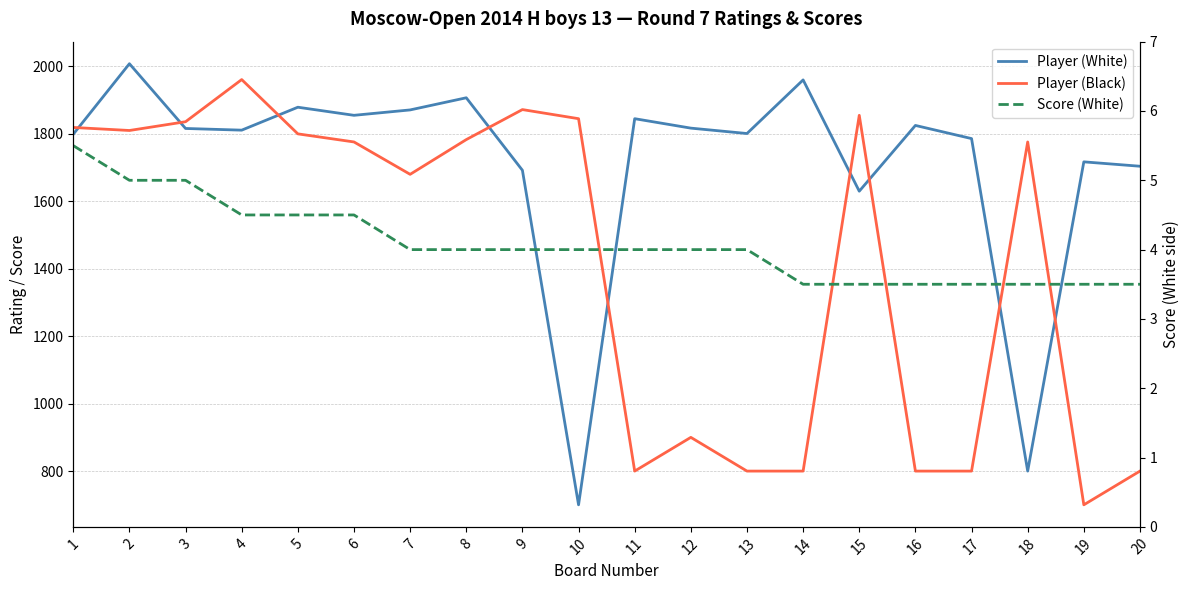

Is it true that Player (White) equals 367.3 at 20?

False